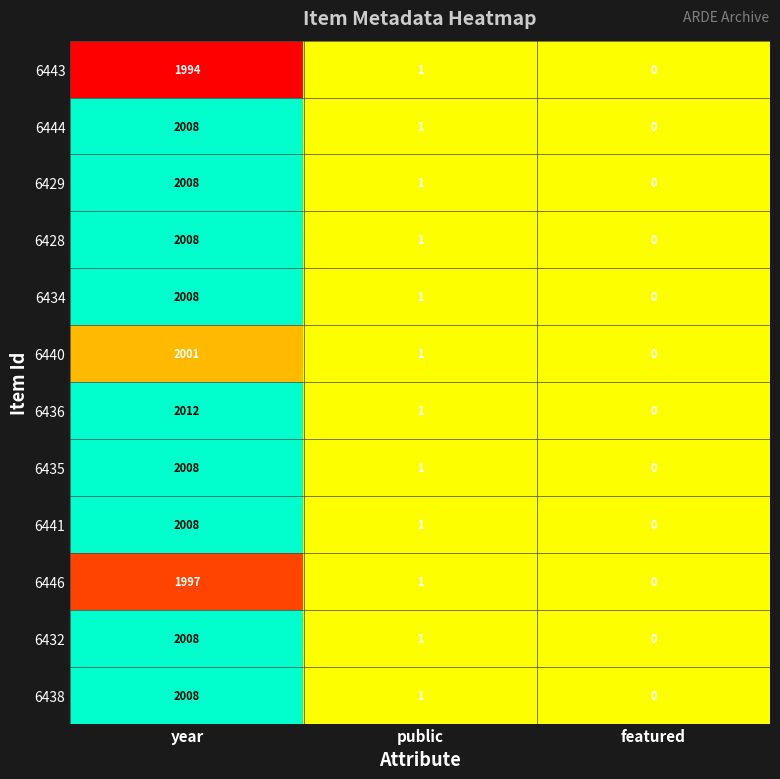

List the labels in order of 6443 value, largest first.

year, public, featured